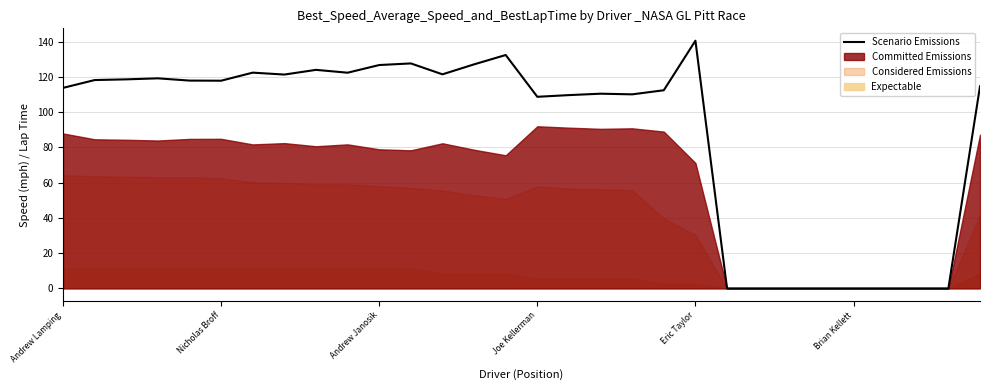

What is the highest value of the Scenario Emissions series?

140.6